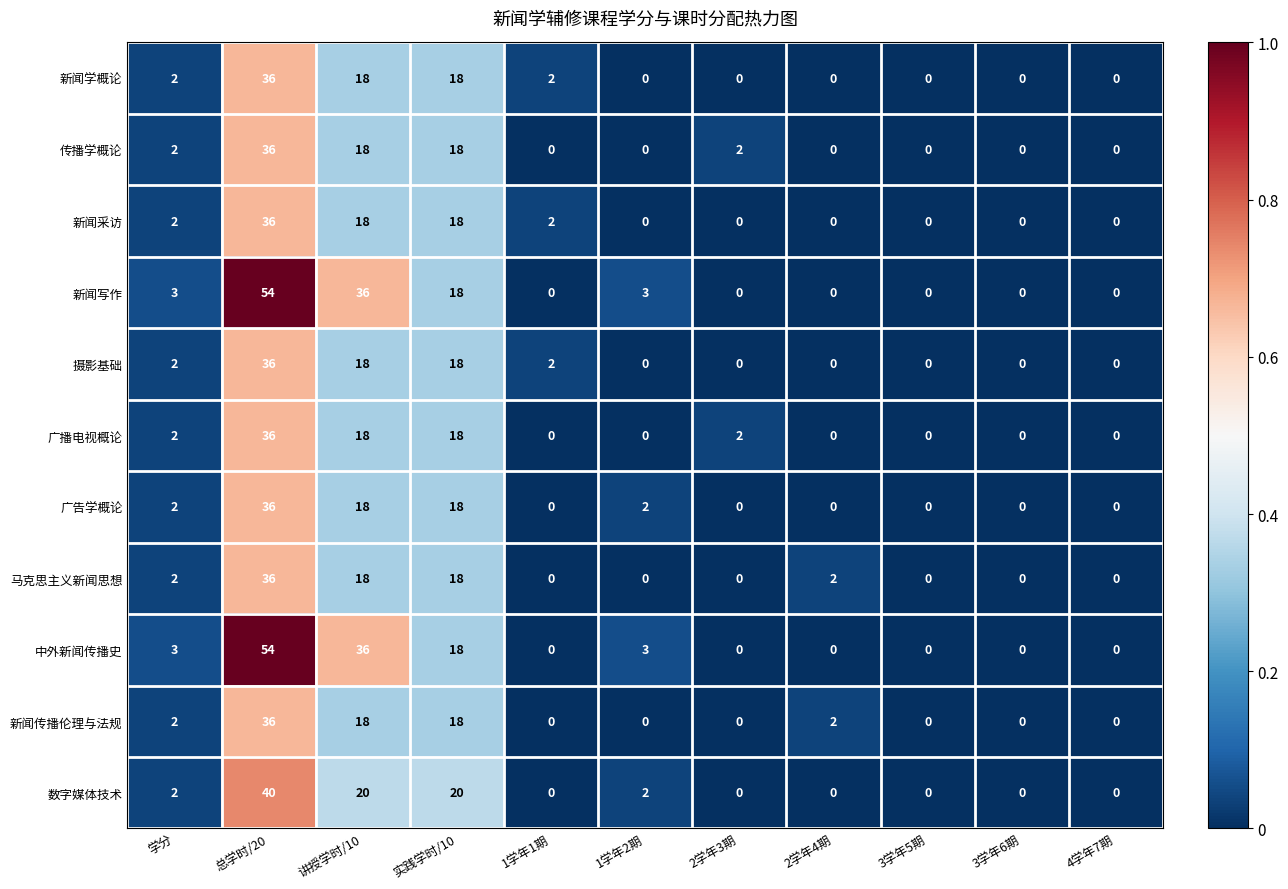

What is the greatest value displayed?

54